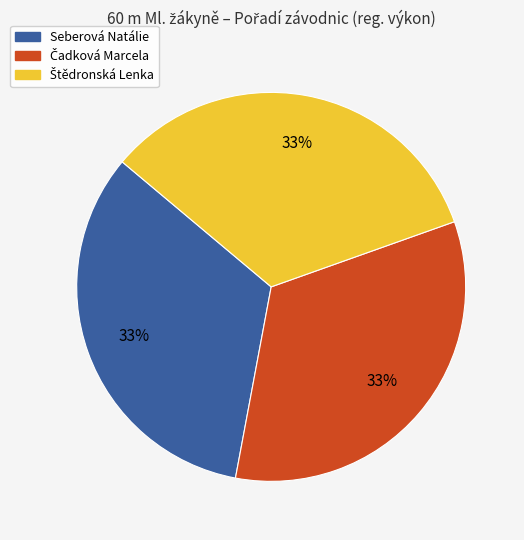

To the nearest percent, what is the average slice percentage?

33%